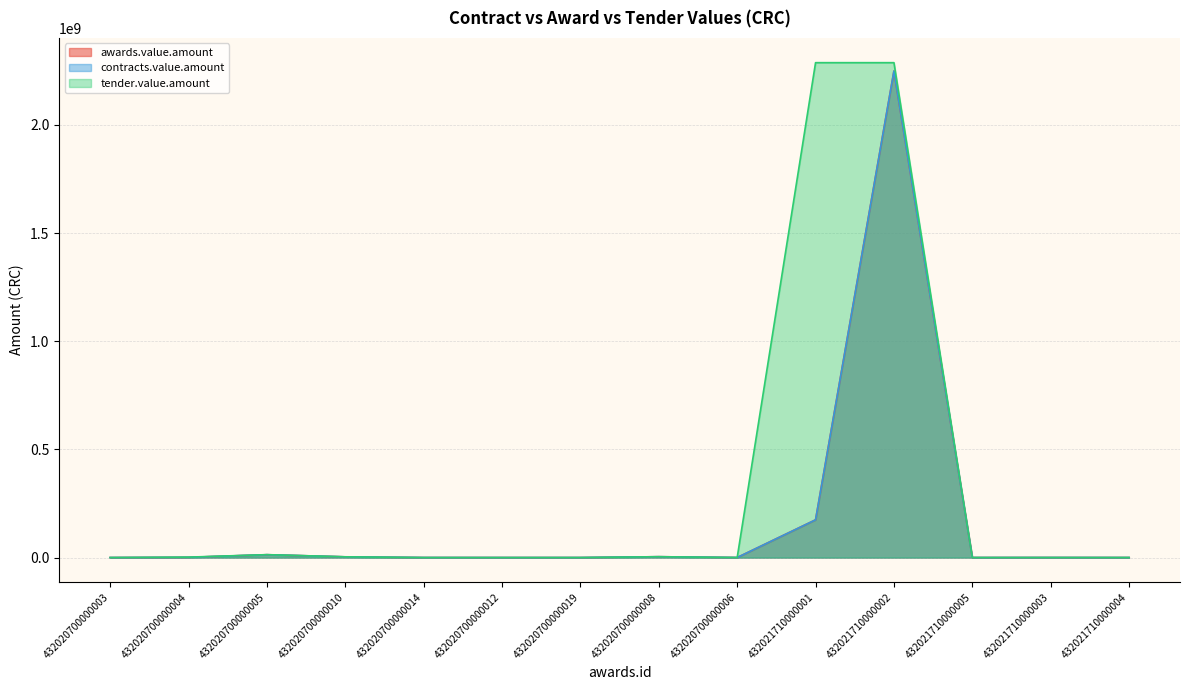

What is the label of the 12th point from the left?

432021710000005